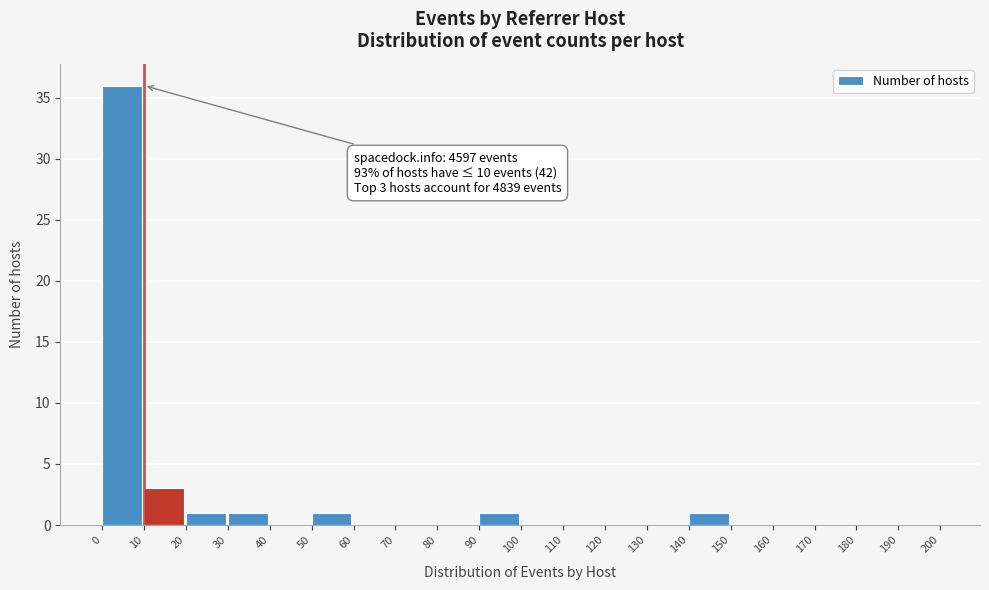

Over which range of the x-axis is the bar tallest?

0 to 10